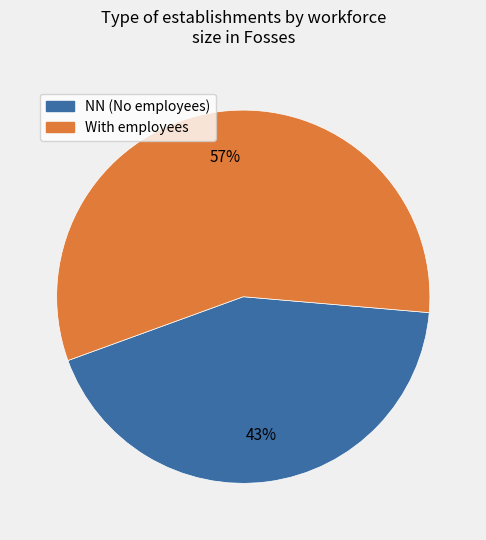

Is there any slice that represents more than half of the pie?

Yes